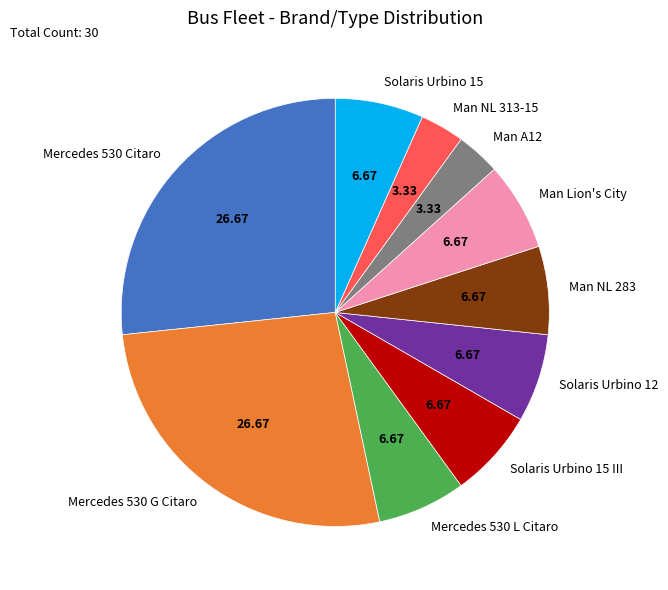

What is the ratio of the value at Solaris Urbino 15 to the value at Solaris Urbino 15 III?

1.0